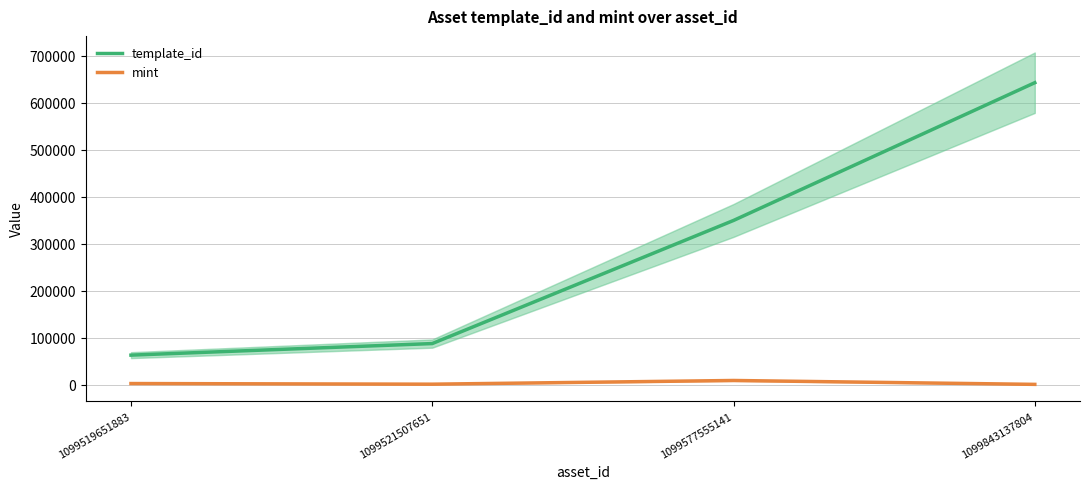

What is the minimum value shown in the chart?

797